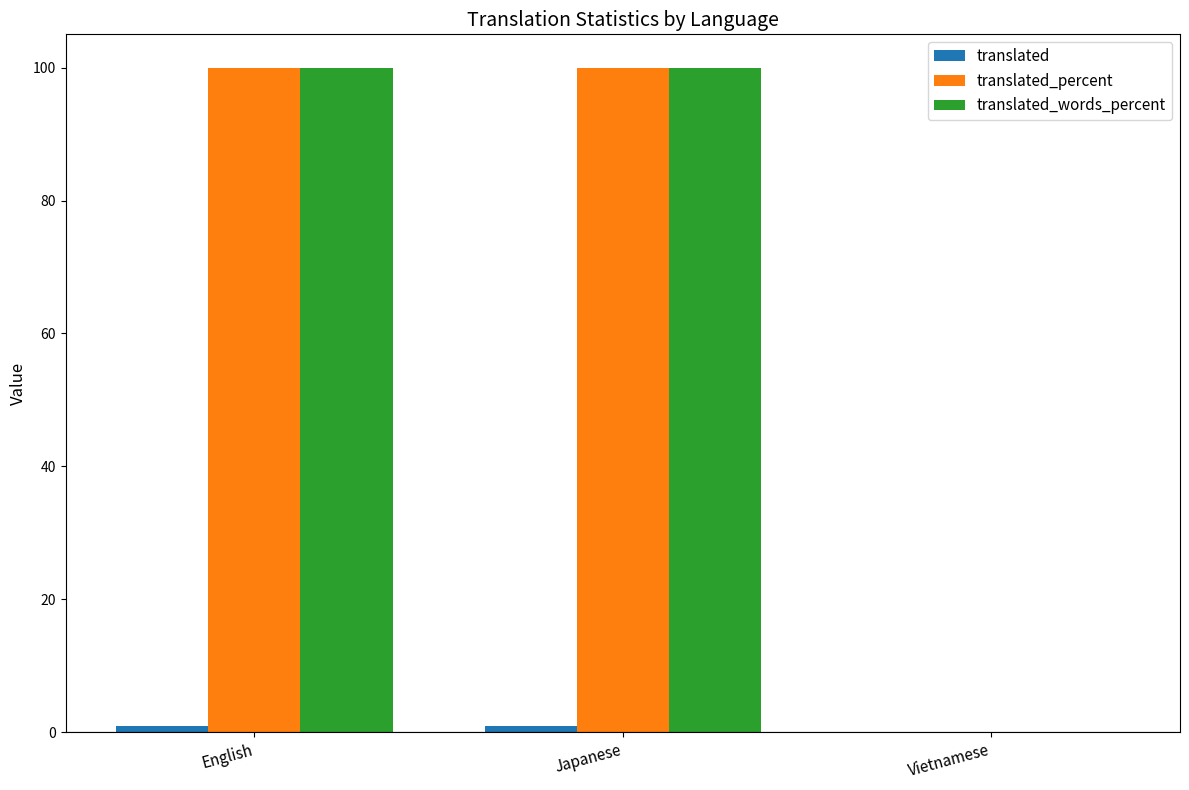

What is the greatest value displayed?

100